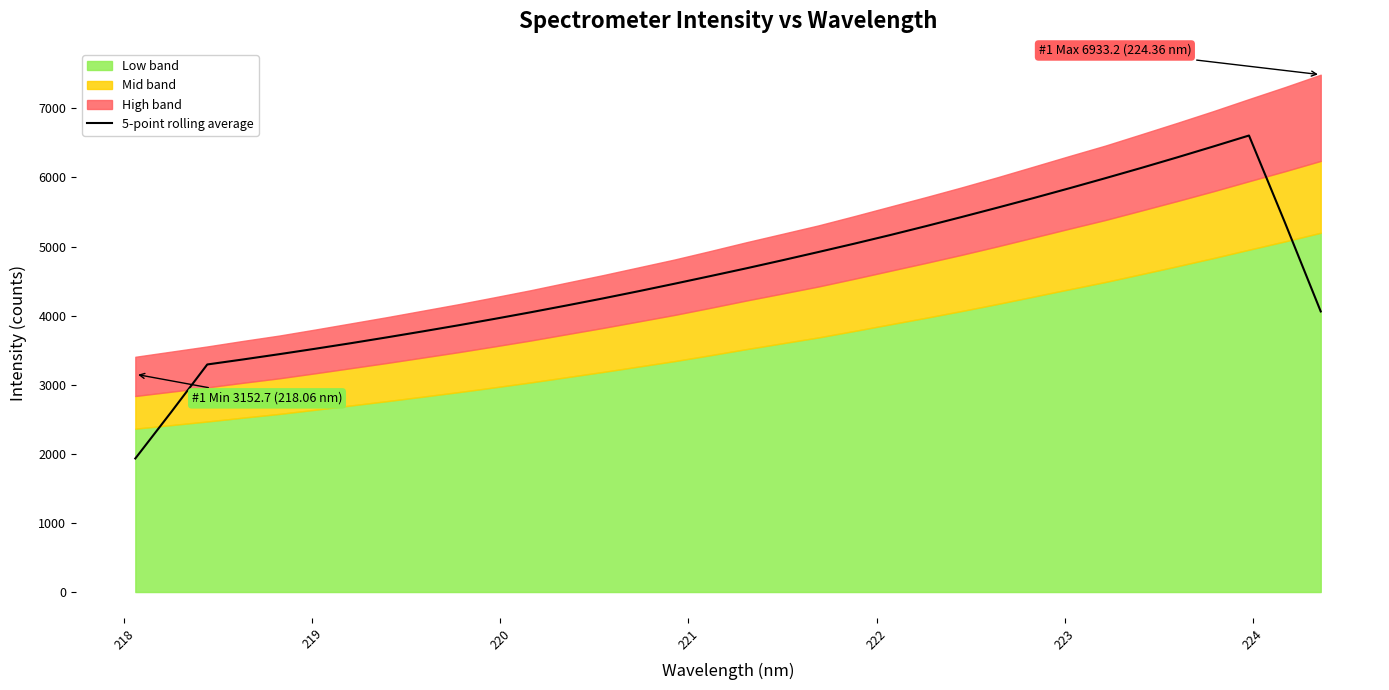

What is the maximum value for 5-point rolling average?

6607.6